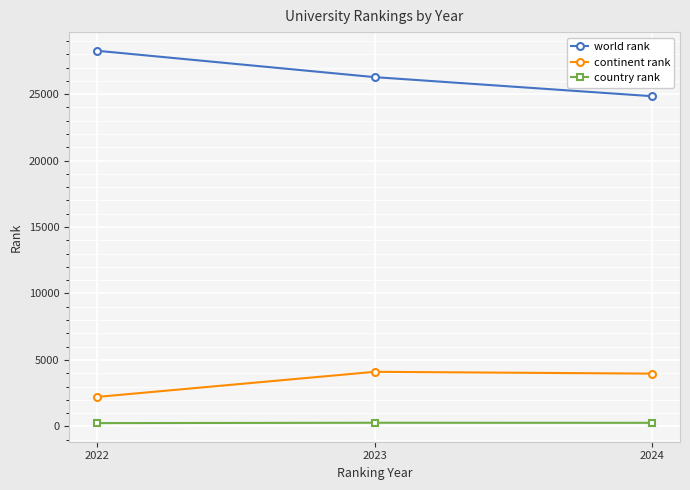

What are all the series names shown in the legend?

world rank, continent rank, country rank